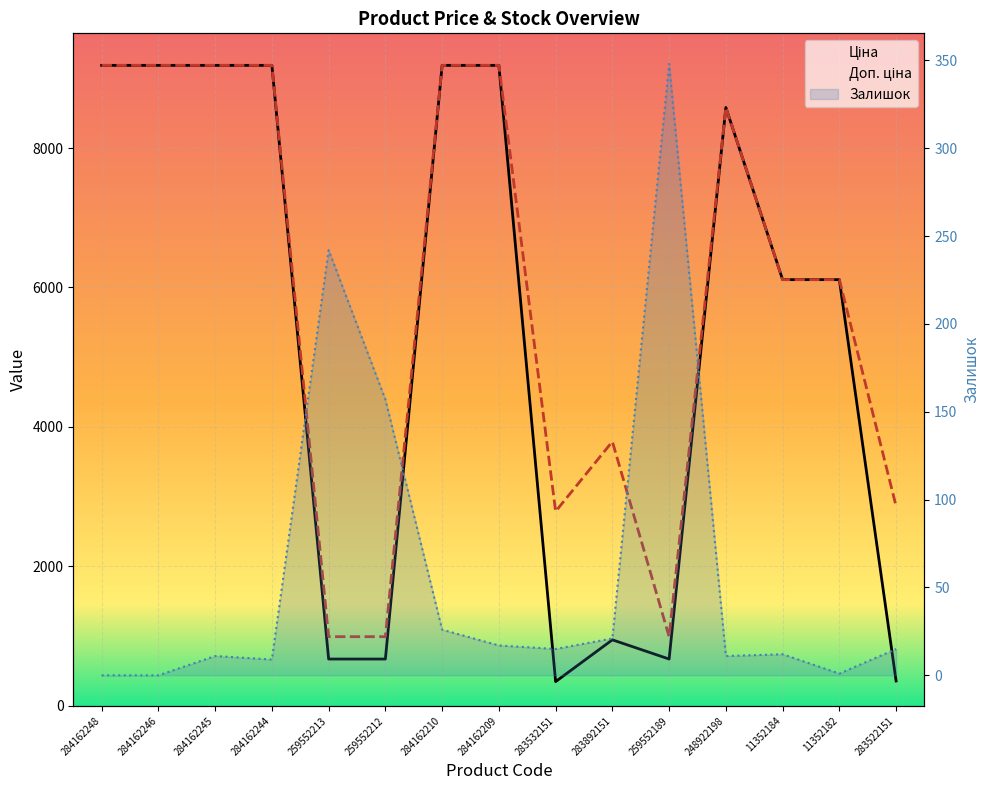

What is the difference between the highest and lowest values at 11352182?

6111.5